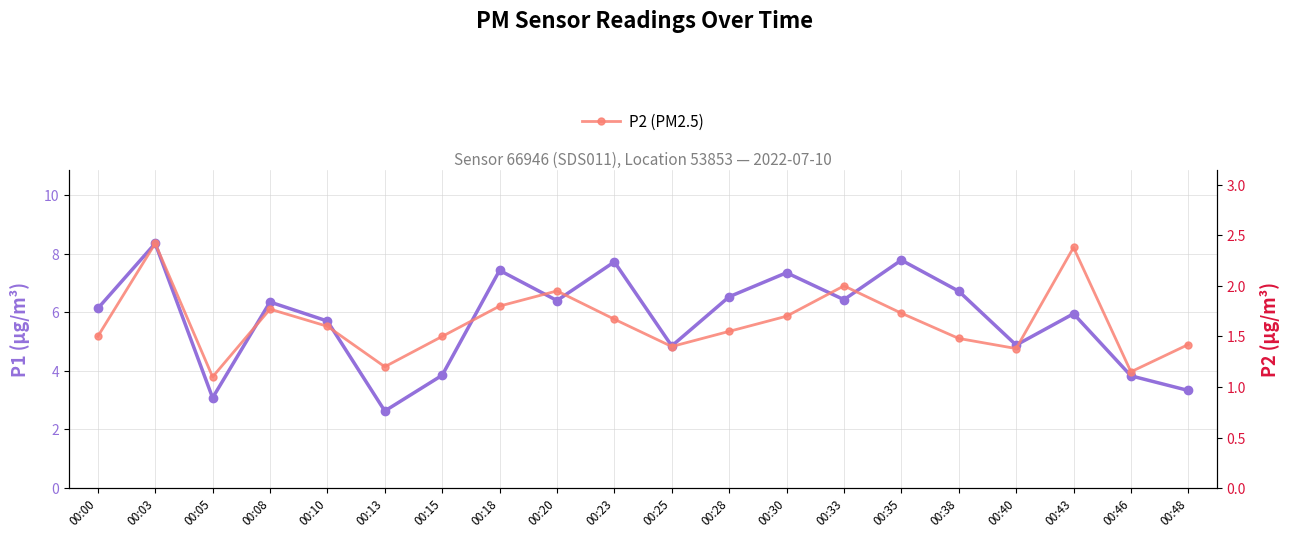

Reading left to right, list all the values displayed in this chart.

P1 (PM10): 6.1	8.3	3.1	6.3	5.7	2.6	3.9	7.4	6.4	7.7	4.8	6.5	7.3	6.4	7.8	6.7	4.9	6.0	3.8	3.3
P2 (PM2.5): 1.5	2.4	1.1	1.8	1.6	1.2	1.5	1.8	1.9	1.7	1.4	1.6	1.7	2.0	1.7	1.5	1.4	2.4	1.1	1.4